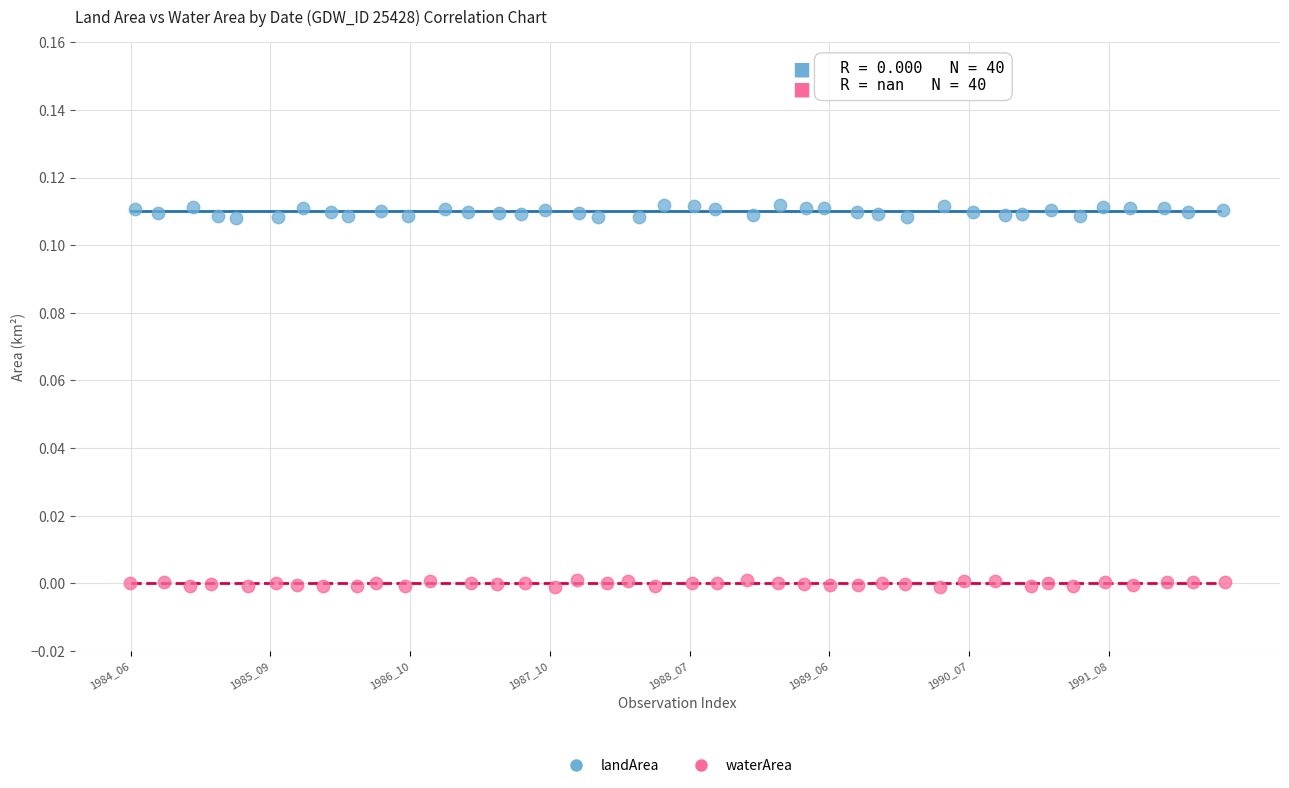

Which series reaches the minimum Y coordinate?

waterArea